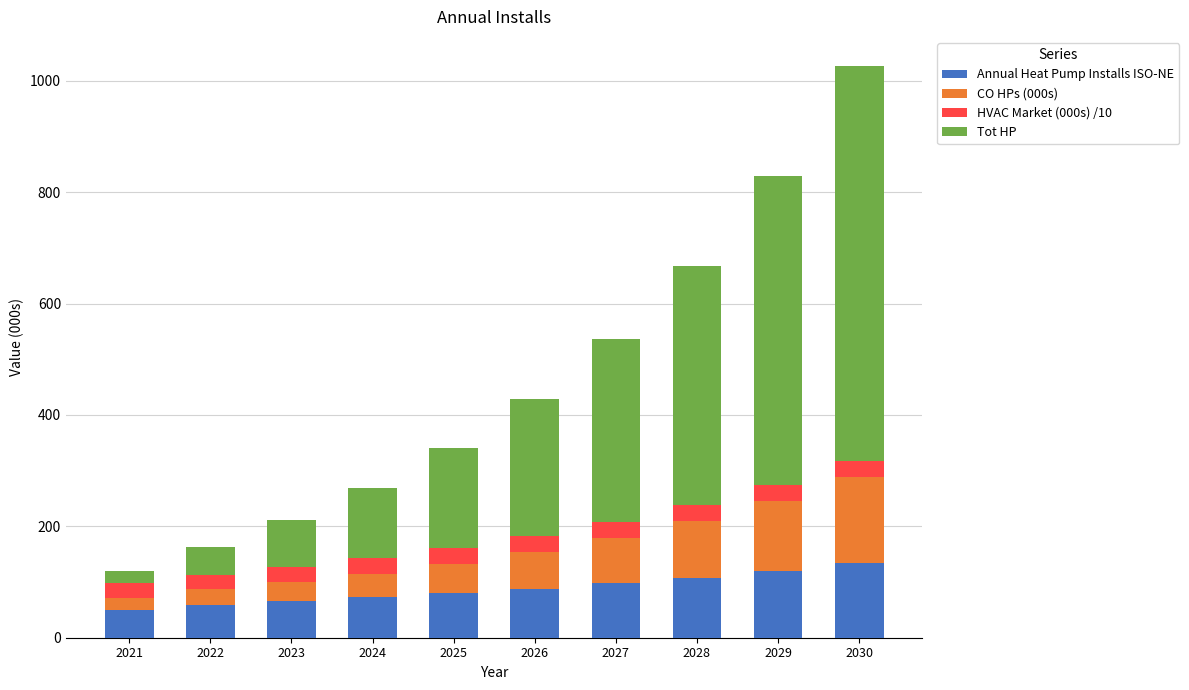

What is the sum of the Annual Heat Pump Installs ISO-NE values at 2029 and 2026?

208.1